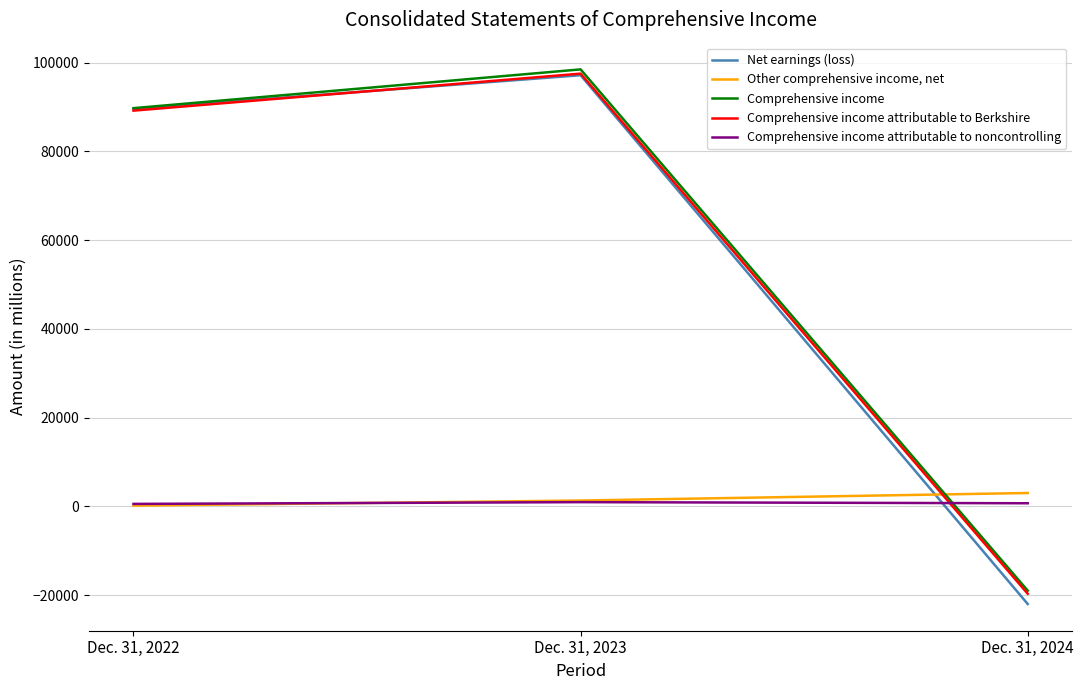

How many lines are shown in the chart?

5